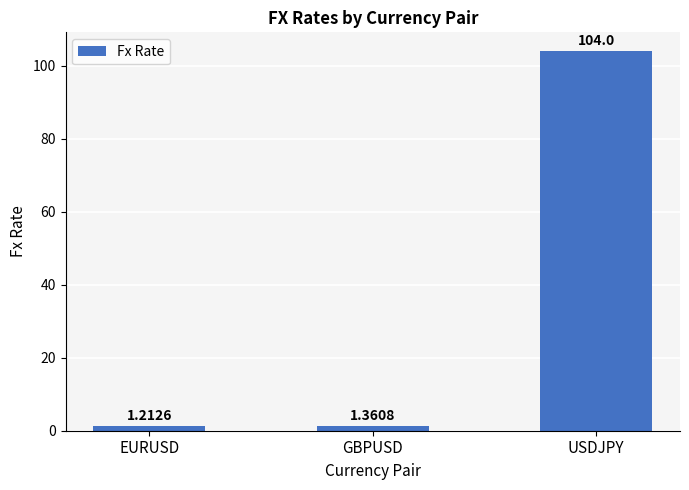

What position from the left is USDJPY?

3